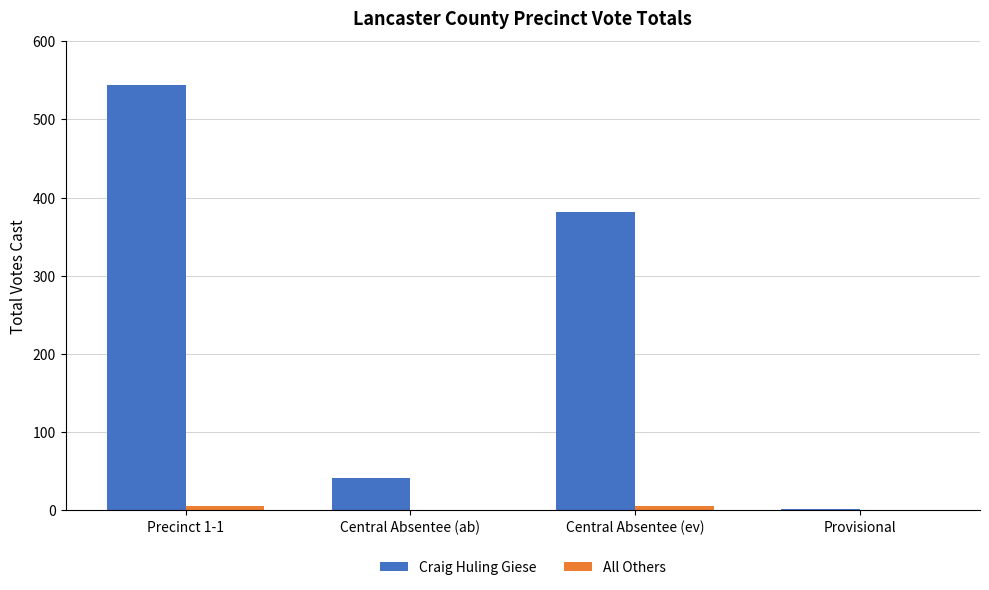

At which label does Craig Huling Giese reach its peak?

Precinct 1-1